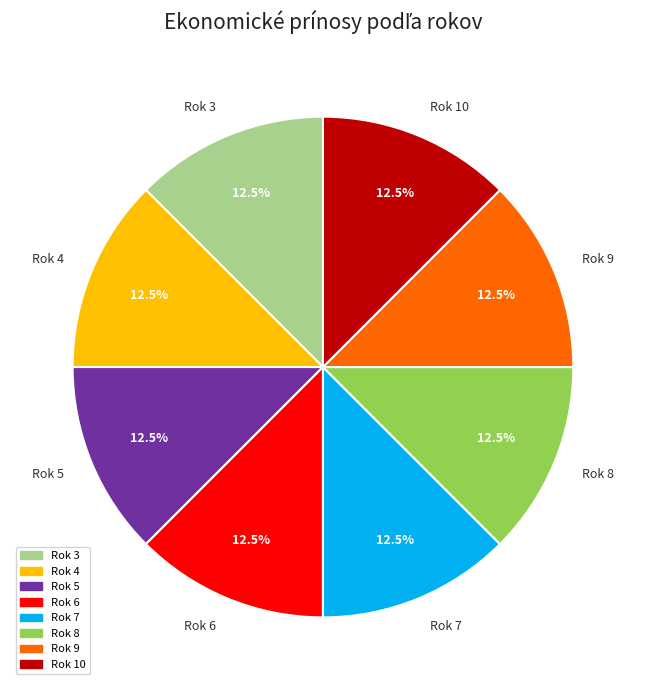

Combined, do Rok 7 and Rok 9 account for over 50%?

No